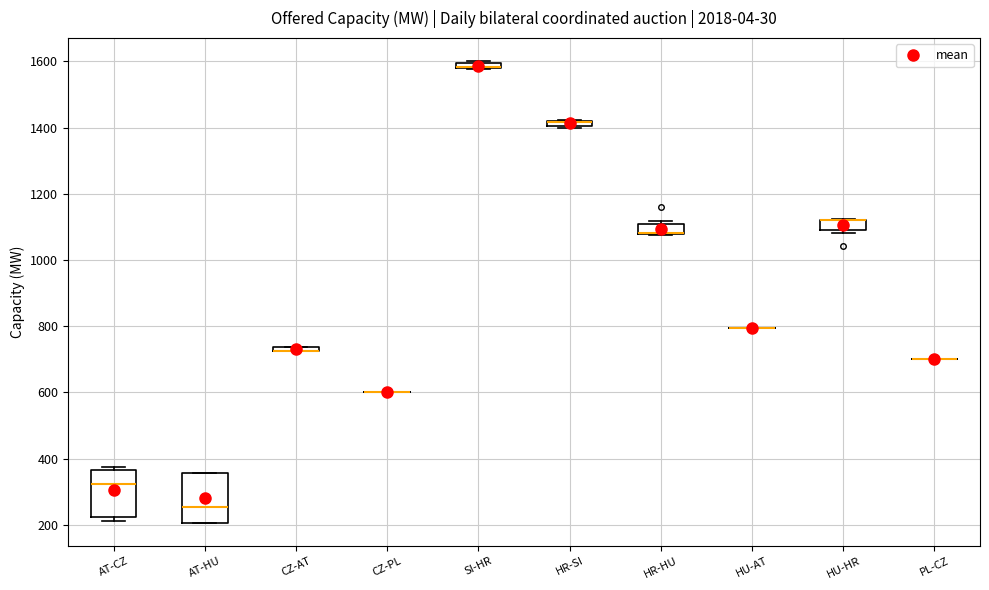

Where is the lower edge of the box for HR-HU on the y-axis? The values are not printed on the chart, so give them approximately, as read against the axis.

1080